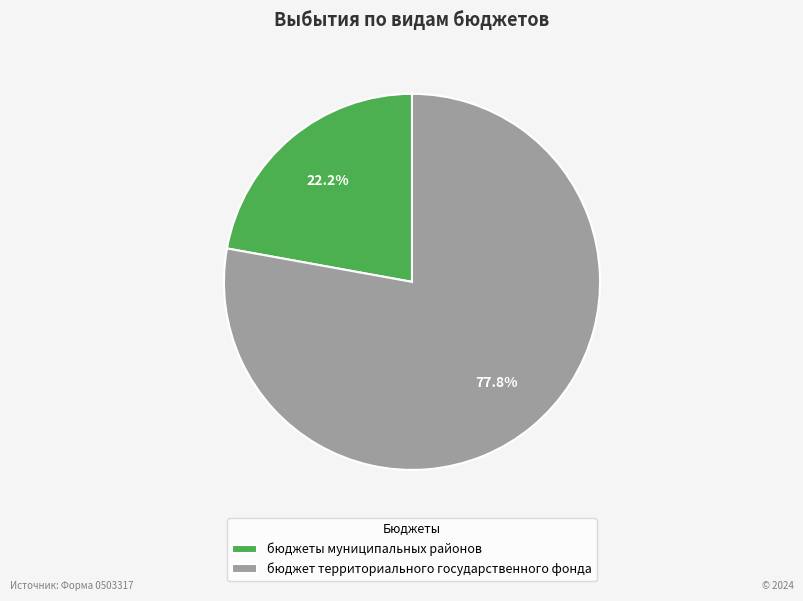

Is it true that бюджет территориального государственного фонда is 78% of the pie?

True